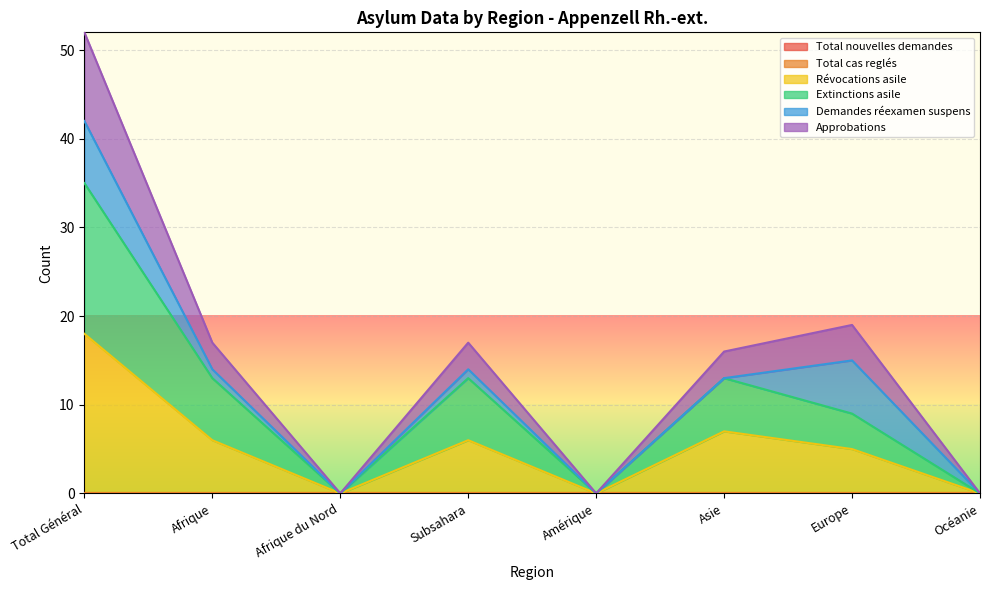

True or false: Approbations has a value of 31 at Europe.

False